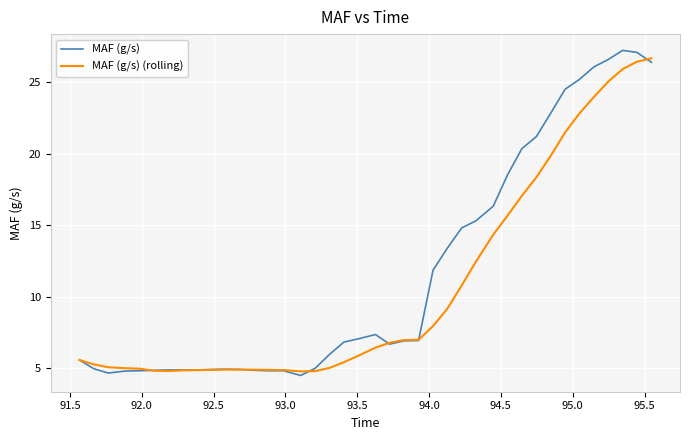

List the series in order of their overall mean, highest first.

MAF (g/s), MAF (g/s) (rolling)